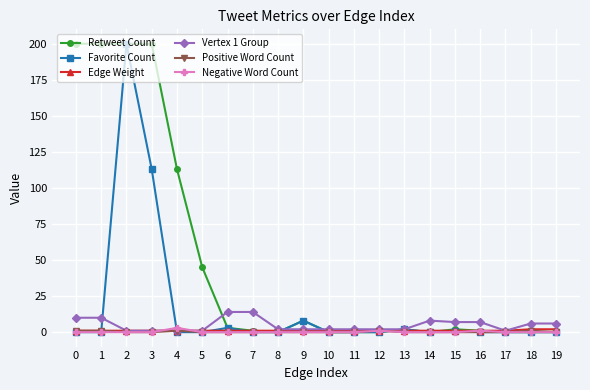

What is the maximum value shown in the chart?

200